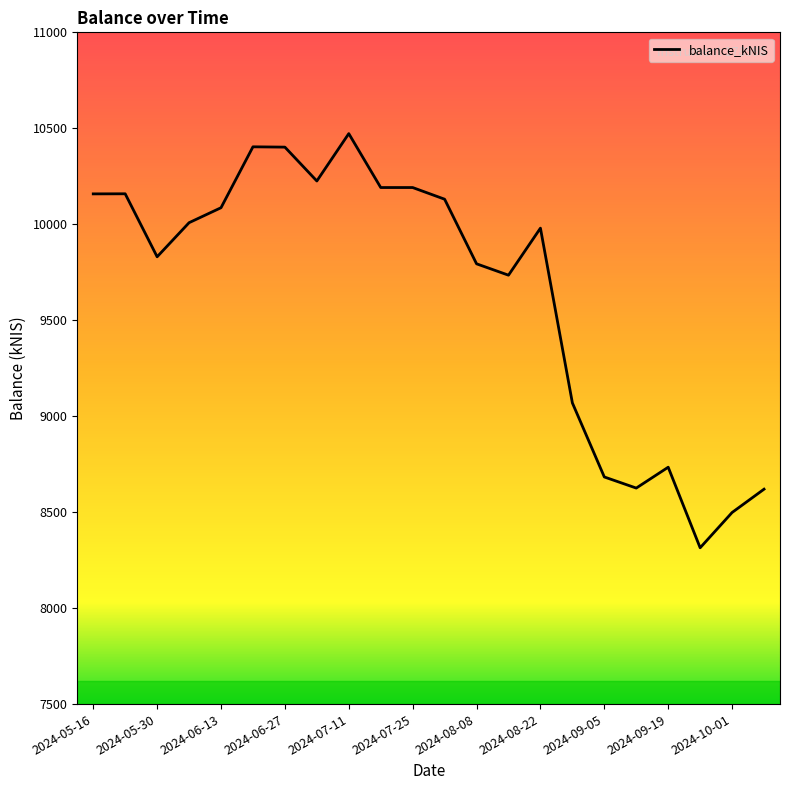

Does the chart display data point markers on the line(s)?

No